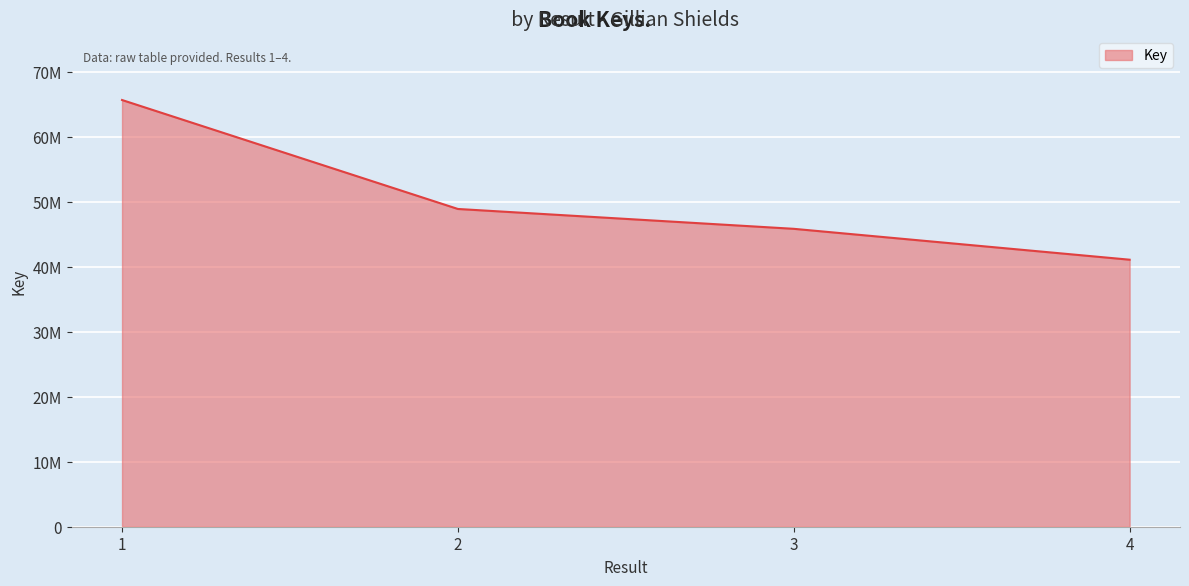

Count the values in the range 45838120 to 65657764.

3